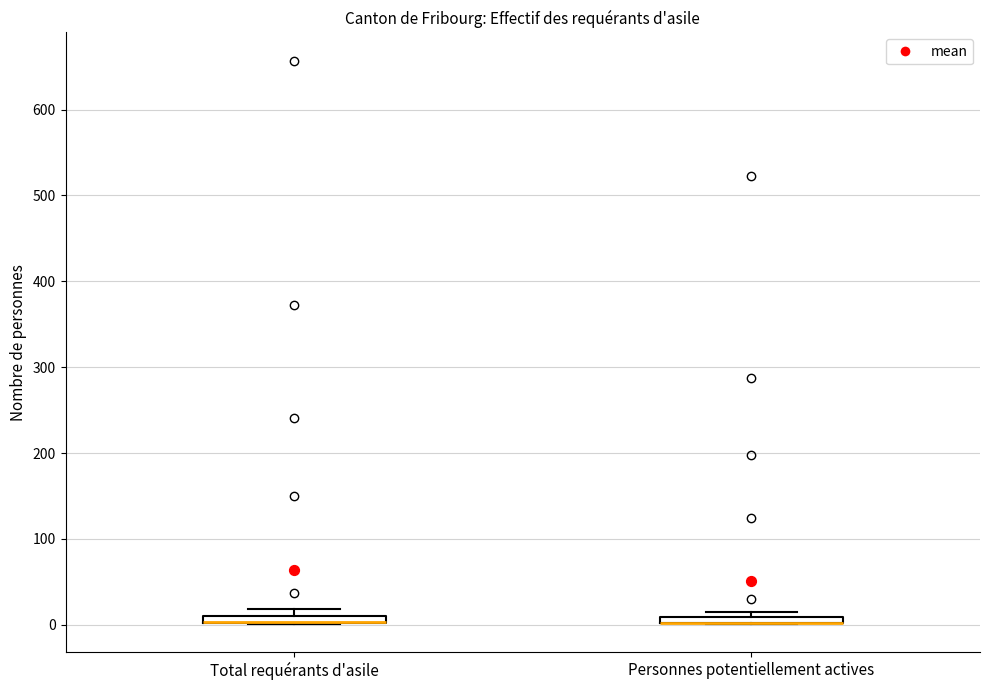

Where is the lower edge of the box for Total requérants d'asile on the y-axis? The values are not printed on the chart, so give them approximately, as read against the axis.

0